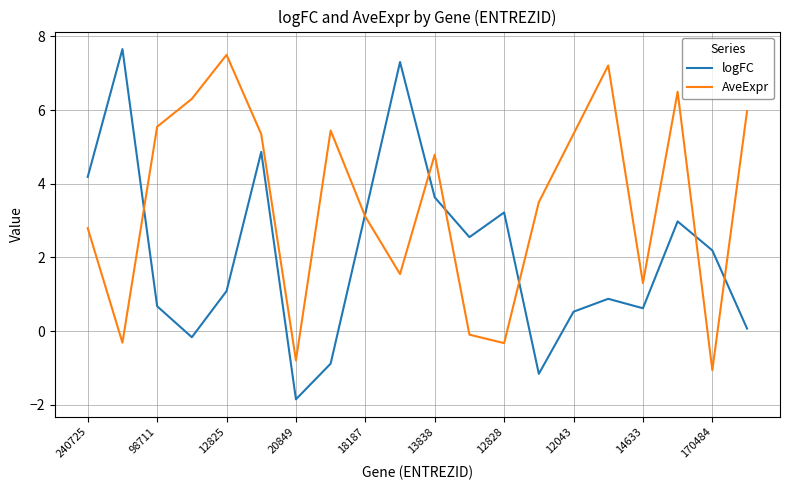

What is the minimum value shown in the chart?

-1.9